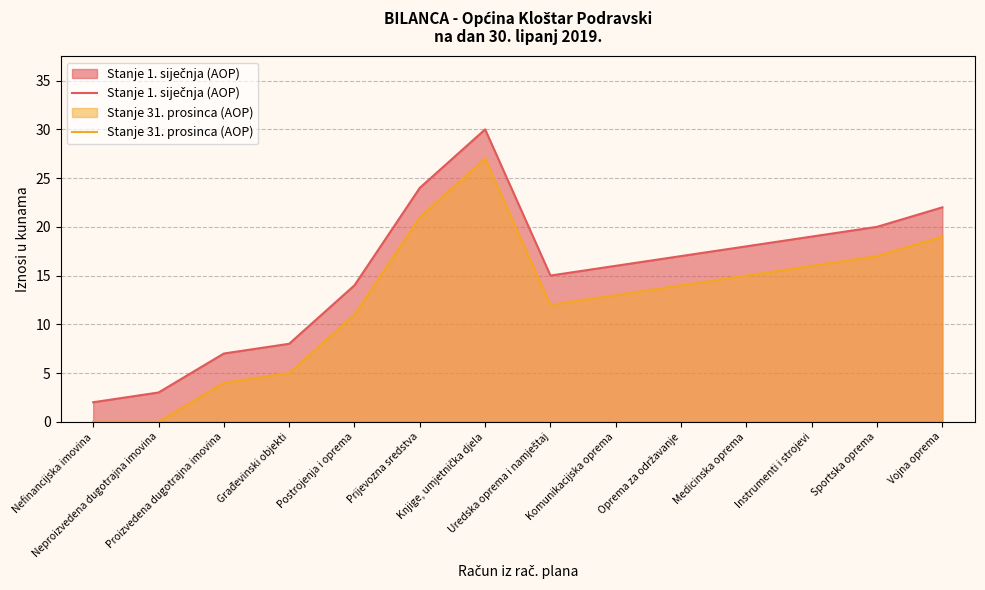

Rank the categories by Stanje 1. siječnja (AOP) value from lowest to highest.

Nefinancijska imovina, Neproizvedena dugotrajna imovina, Proizvedena dugotrajna imovina, Građevinski objekti, Postrojenja i oprema, Uredska oprema i namještaj, Komunikacijska oprema, Oprema za održavanje, Medicinska oprema, Instrumenti i strojevi, Sportska oprema, Vojna oprema, Prijevozna sredstva, Knjige, umjetnička djela